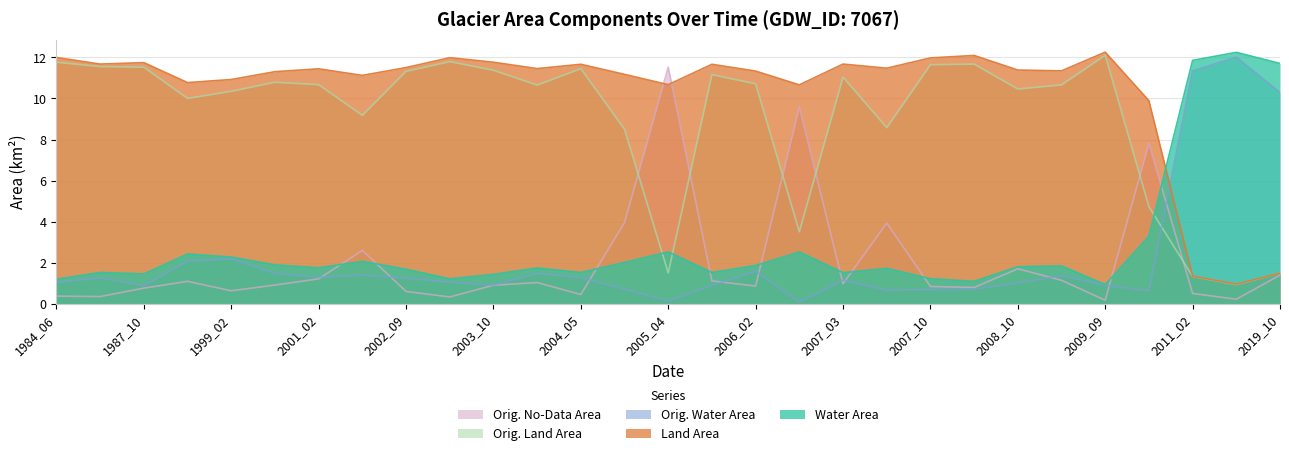

Which series changed the most between 1987_05 and 2014_03?

origWaterArea